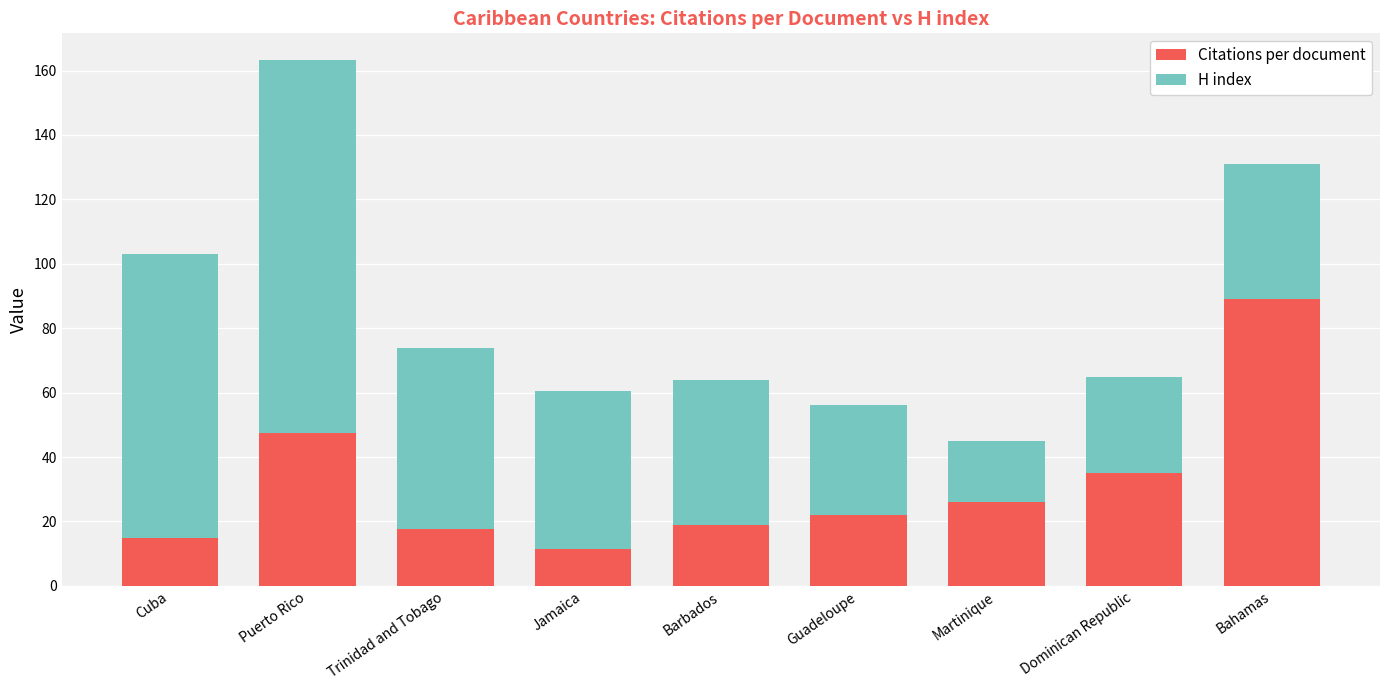

At which category is the sum across all series the highest?

Puerto Rico